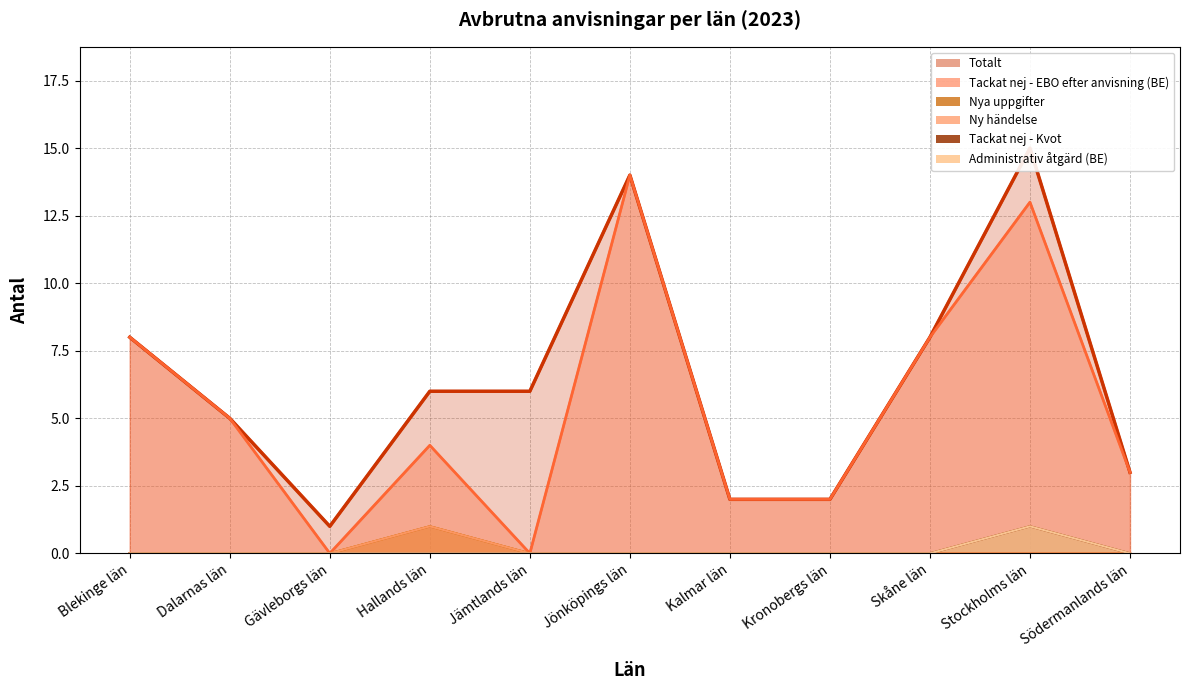

At which category is the sum across all series the highest?

Stockholms län